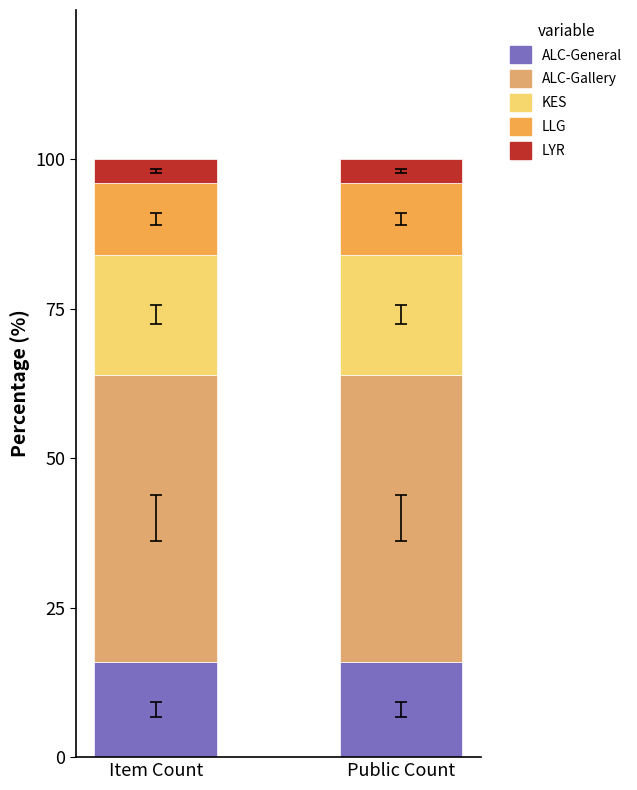

What is the sum of the ALC-General values at Public Count and Item Count?

32